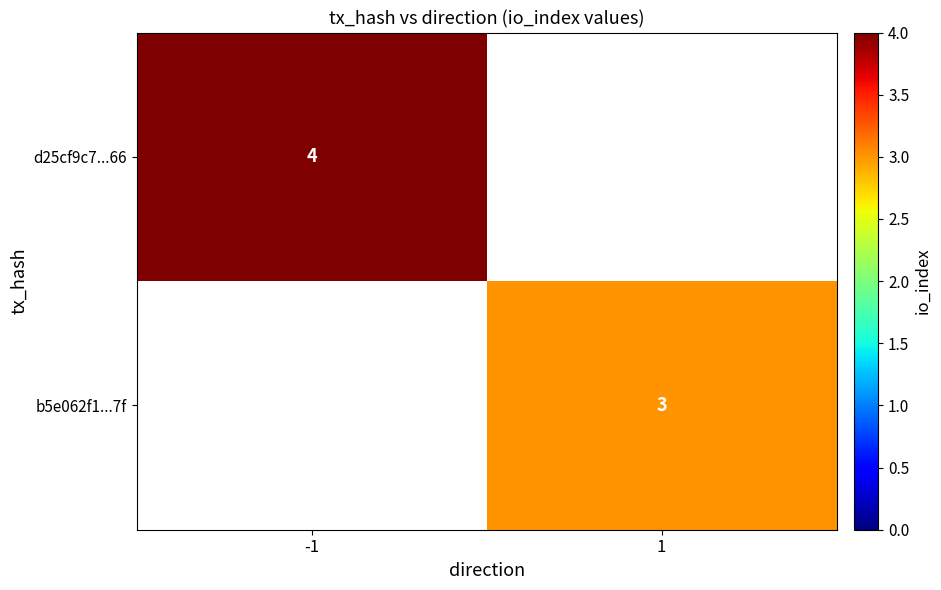

Is it true that d25cf9c7...66 equals 4 at -1?

True